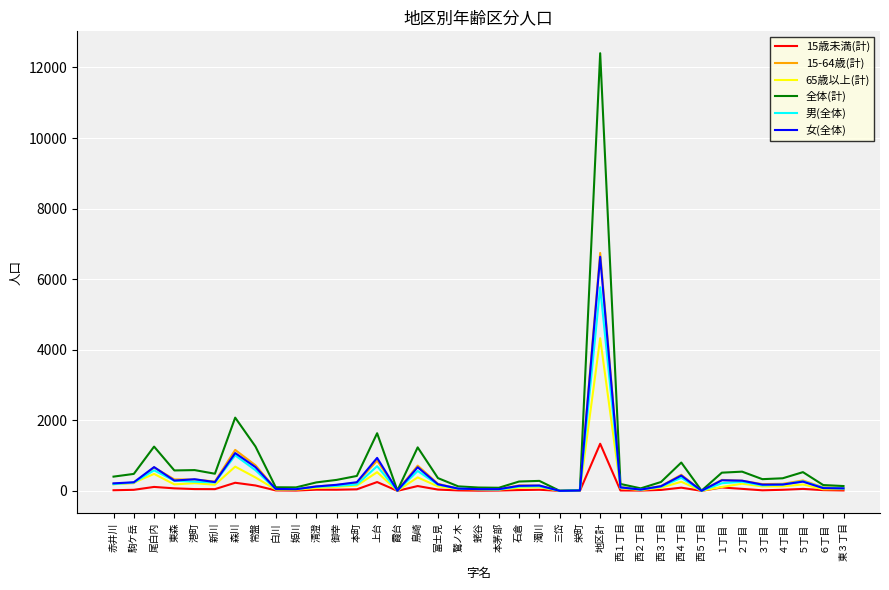

Where is 15-64歳(計) nearest to the value 3371?

森川